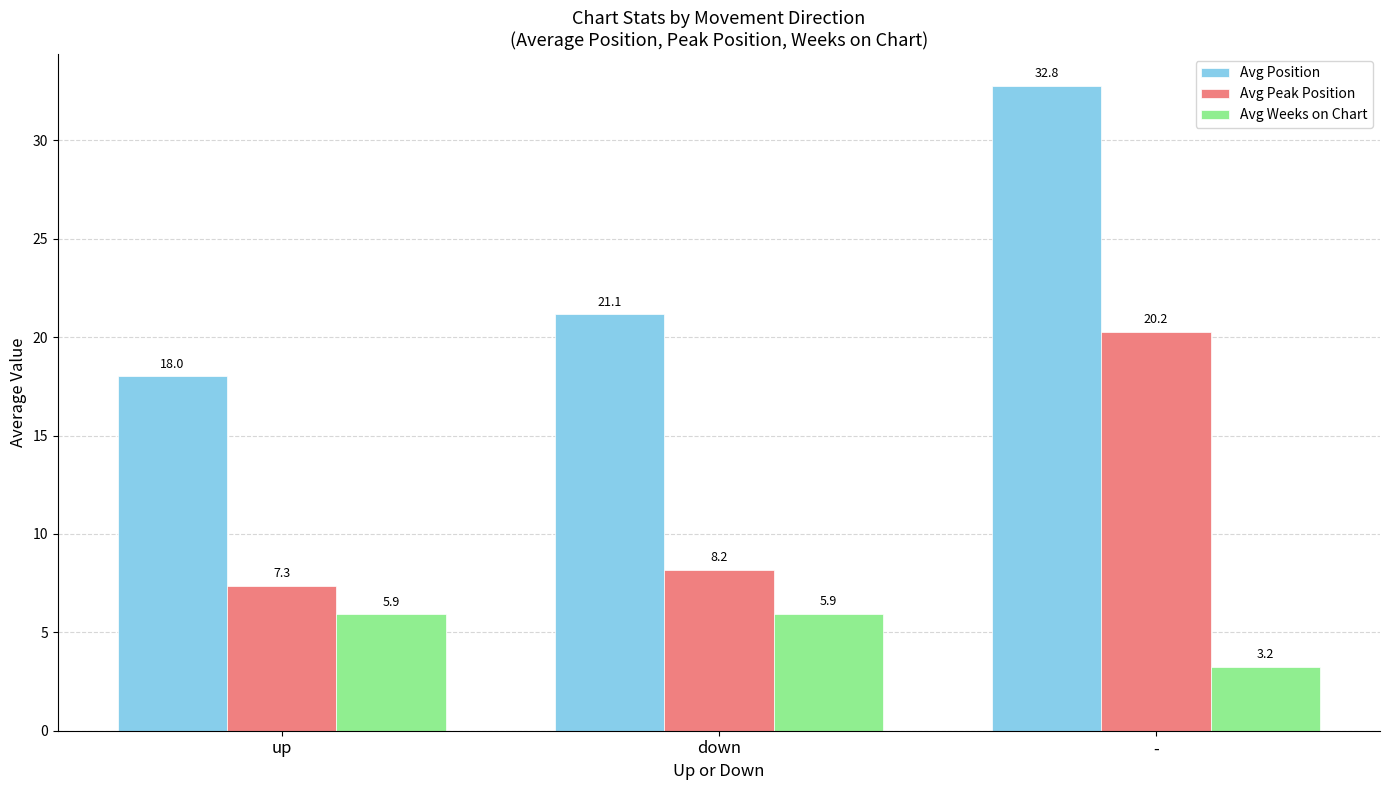

At which label is Avg Weeks on Chart closest to 4?

-